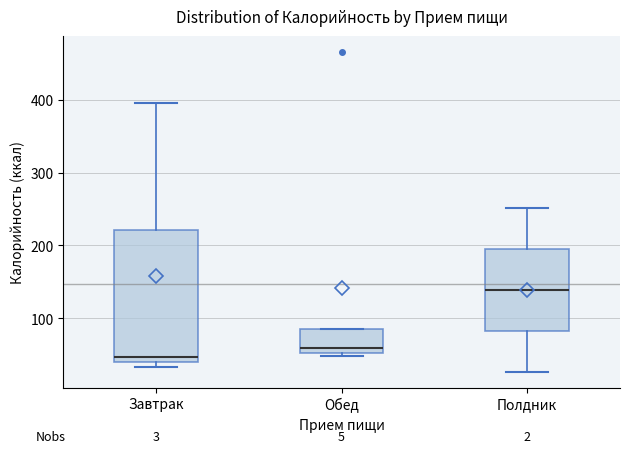

Which box is the tallest, from its lower edge to its upper edge?

Завтрак